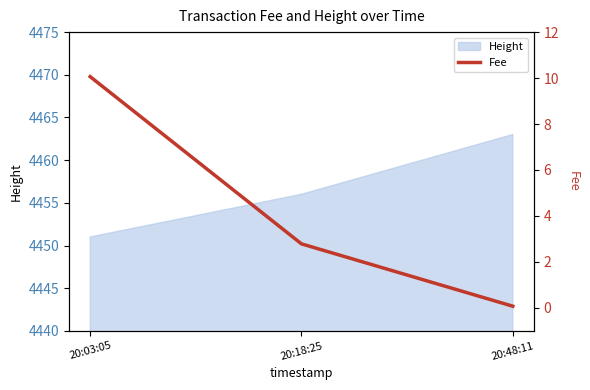

Which category has the highest value across all series?

20:03:05